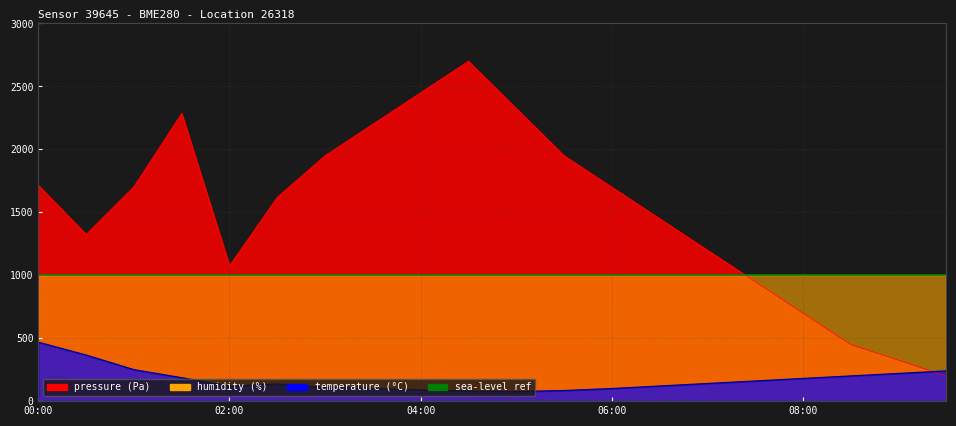

What is the total value across all series at 00:30?

1690.3